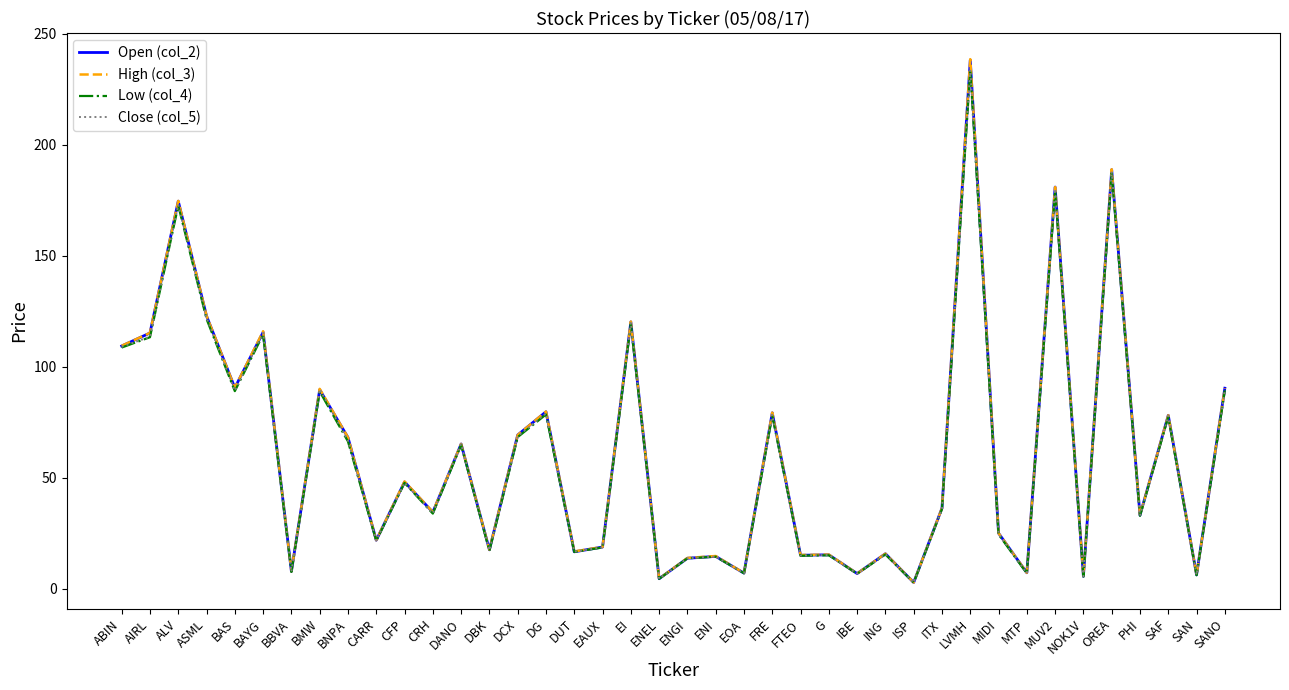

What are all the series names shown in the legend?

Open (col_2), High (col_3), Low (col_4), Close (col_5)